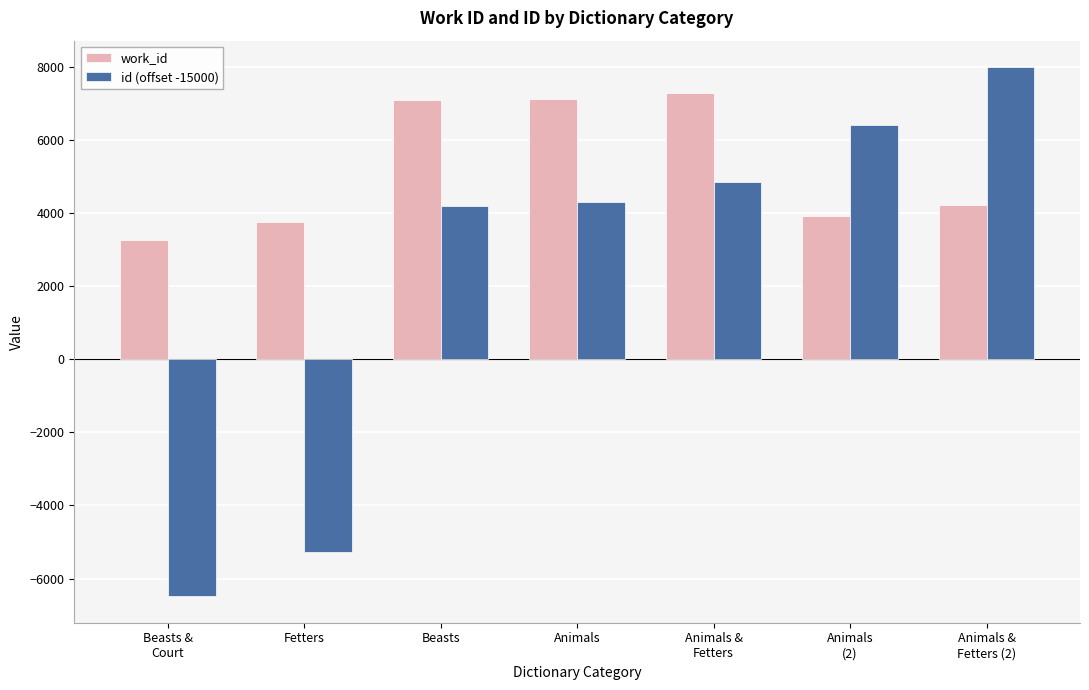

Where is id (offset -15000) nearest to the value 757?

Beasts